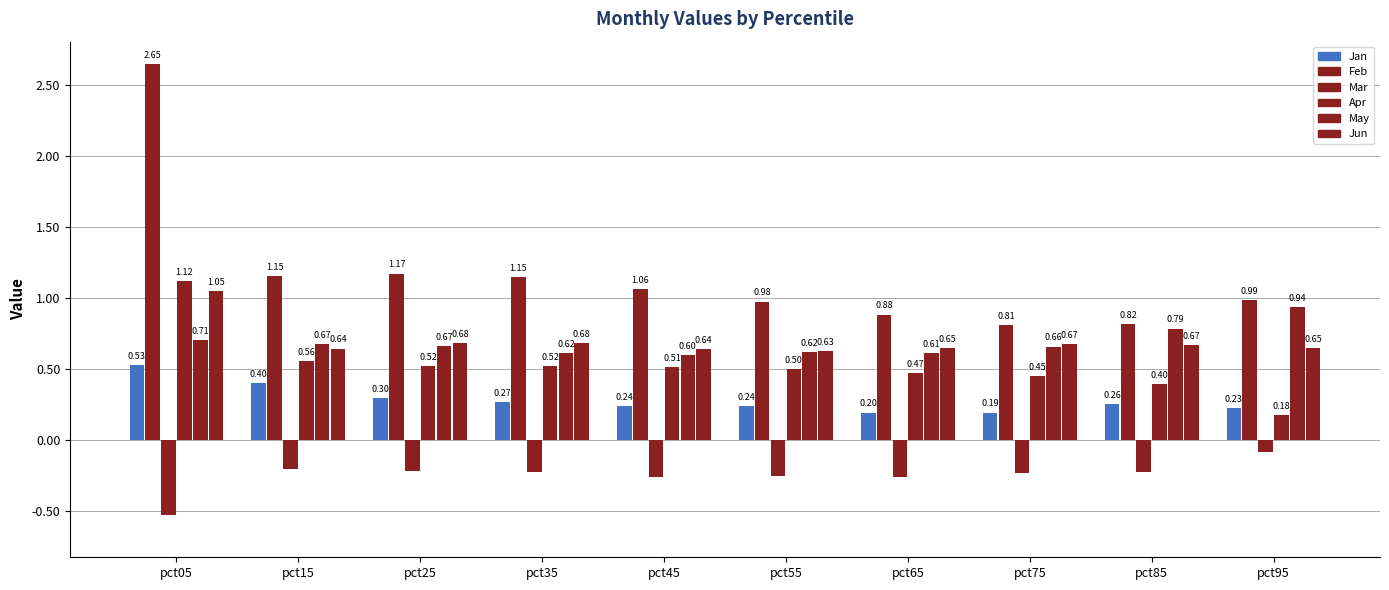

What value does the Mar series have at pct95?

-0.1